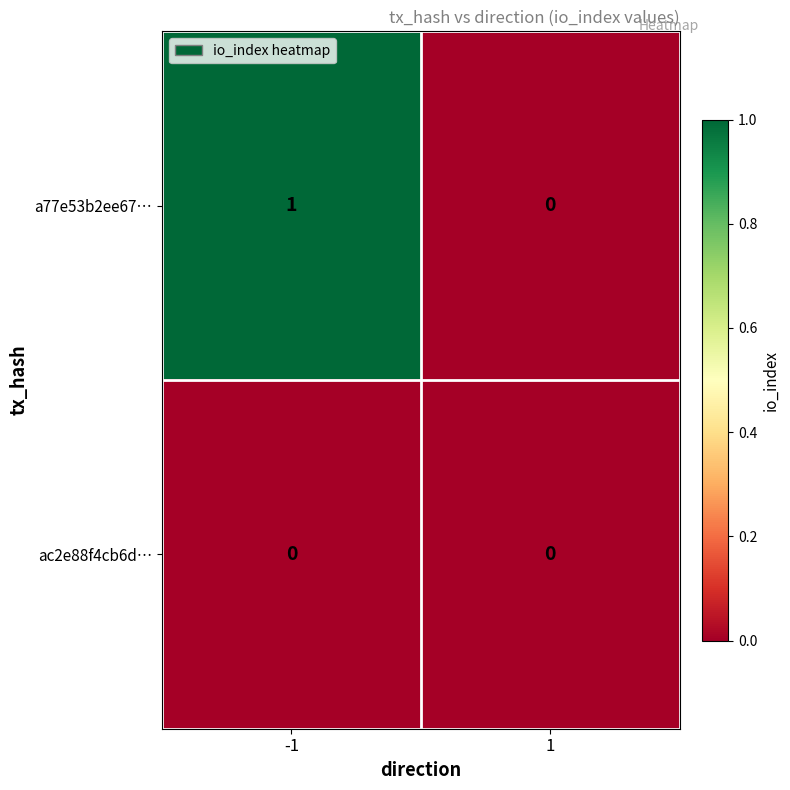

List the series in order of their peak value, highest first.

a77e53b2ee67…, ac2e88f4cb6d…